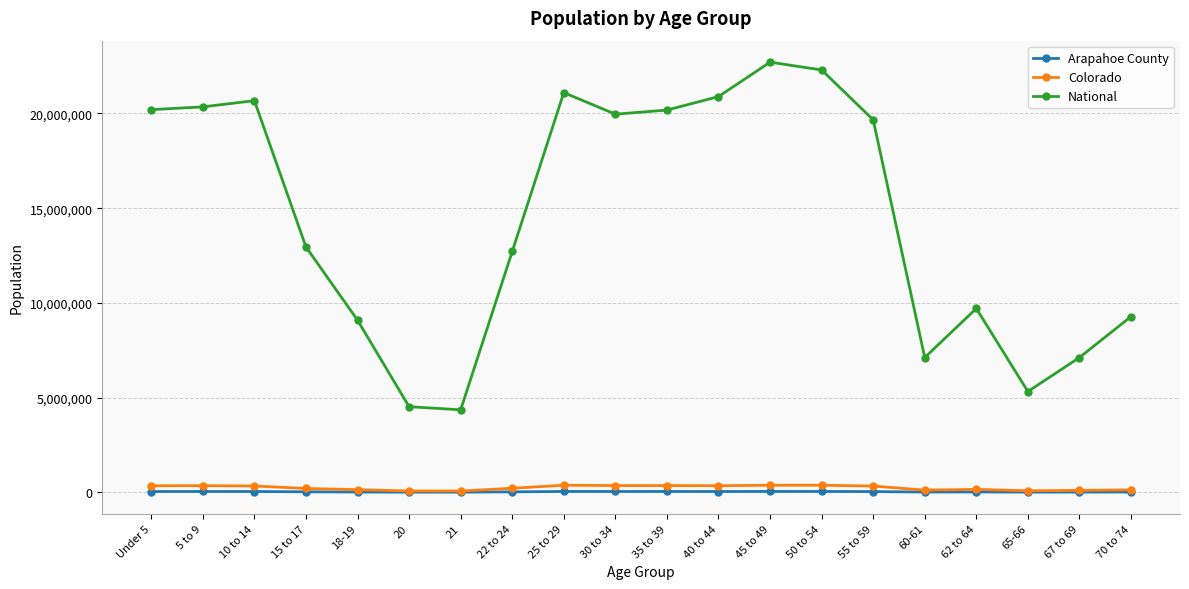

Rank the series at Under 5 from highest to lowest value.

National, Colorado, Arapahoe County